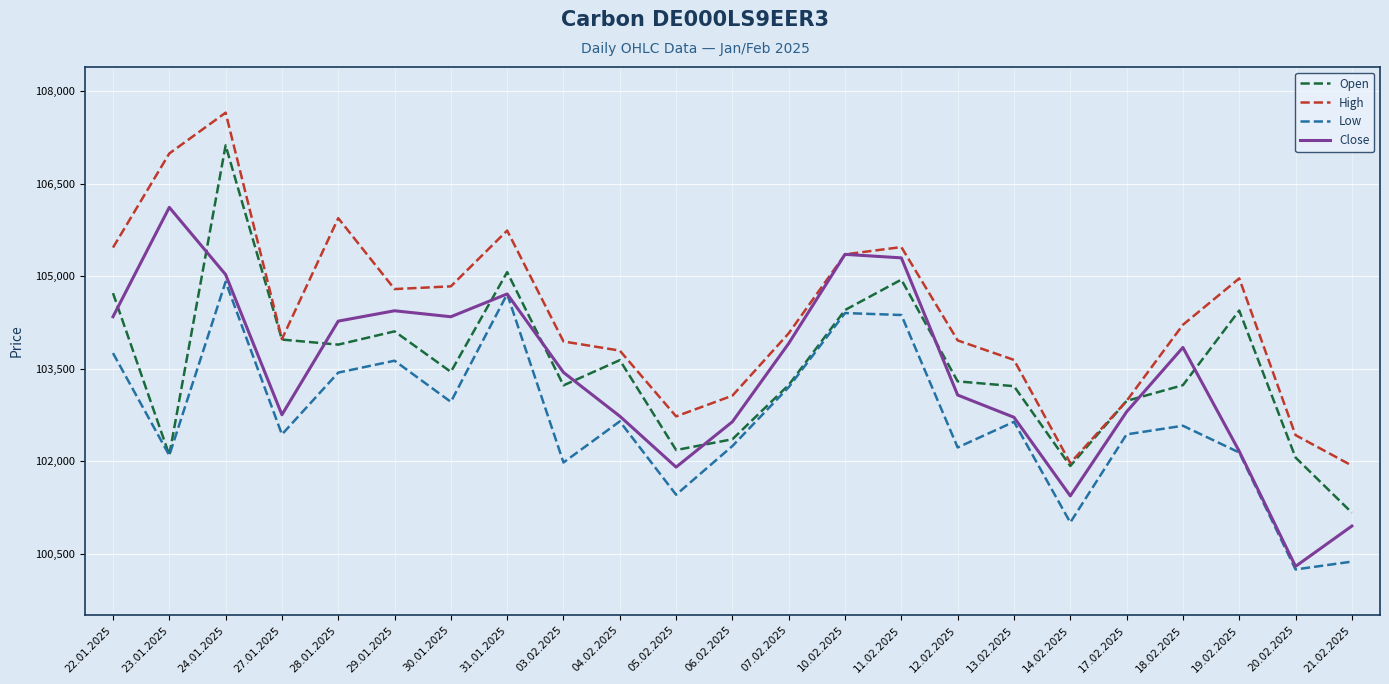

True or false: High has more than 0 interior local peaks.

True